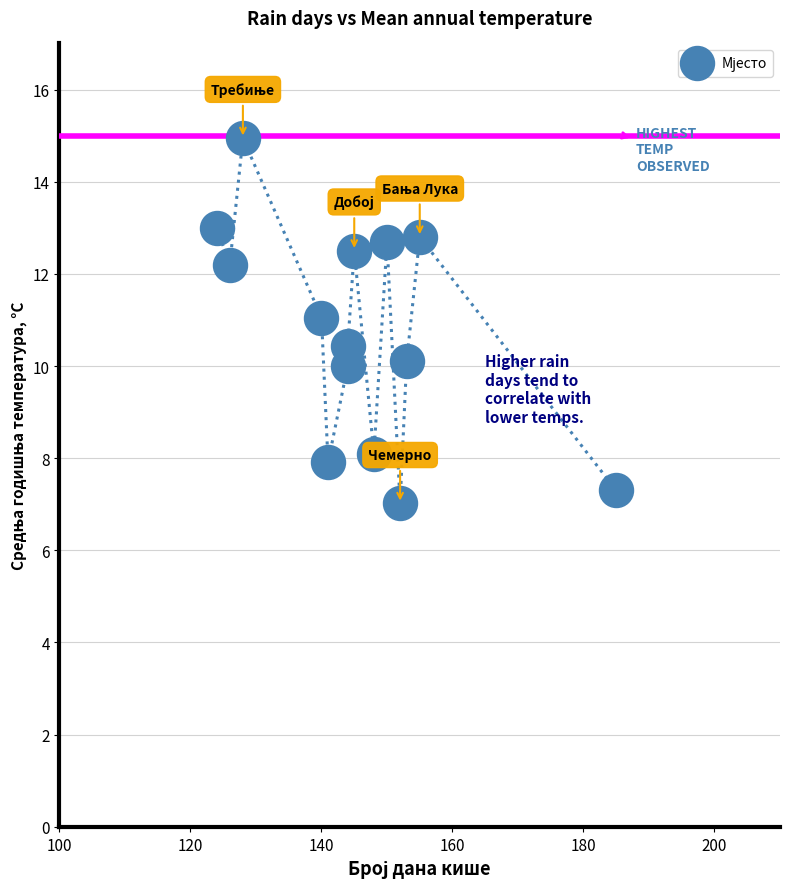

What is the range of X values (max minus min)?

61.0